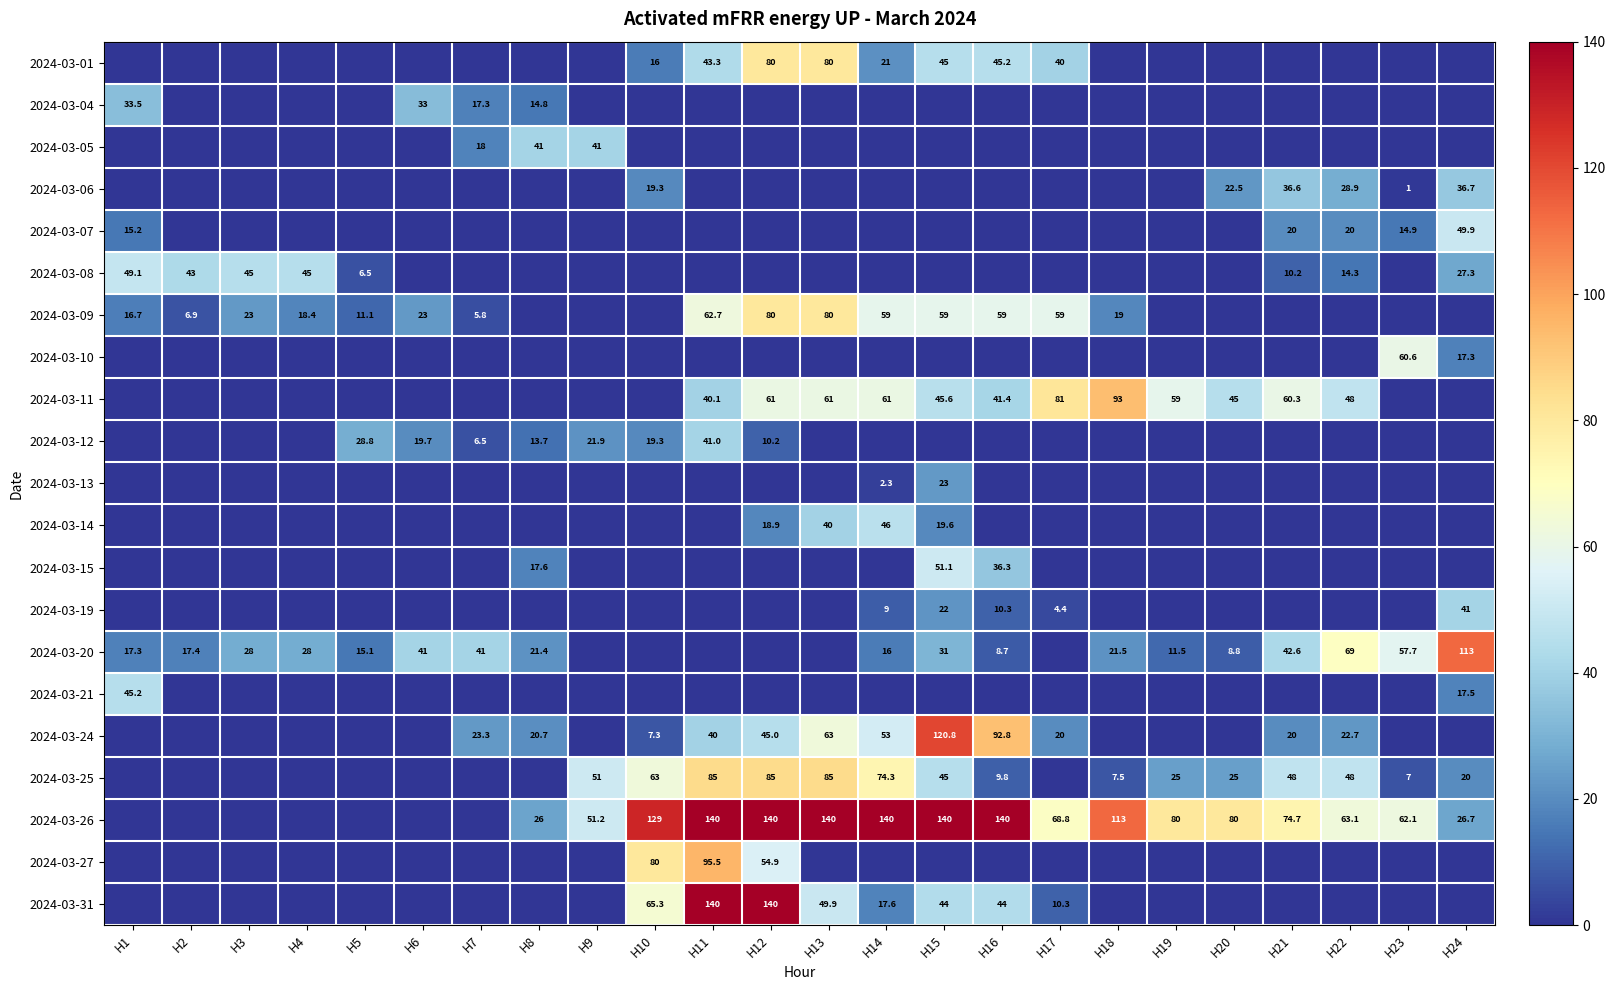

The 2024-03-20 series shows 42.6 at H21. True or false?

True